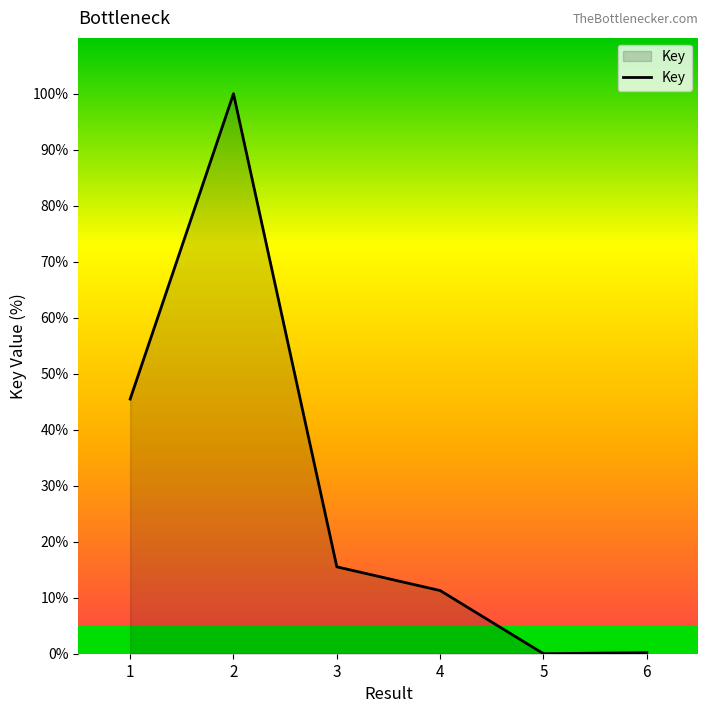

What is the greatest value displayed?

100.0